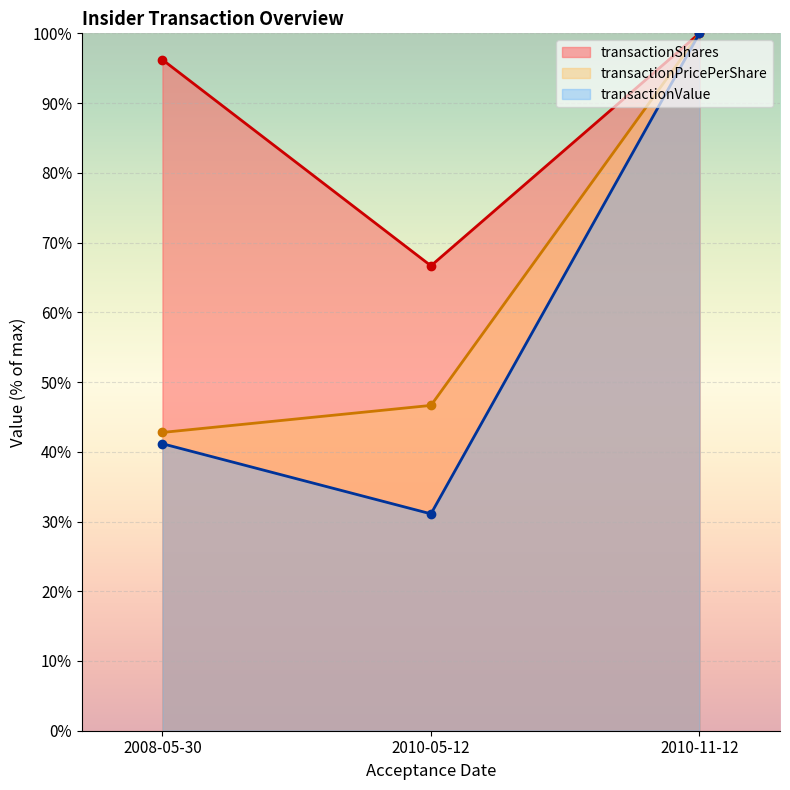

What is the total value across all series at 2008-05-30?

180.1